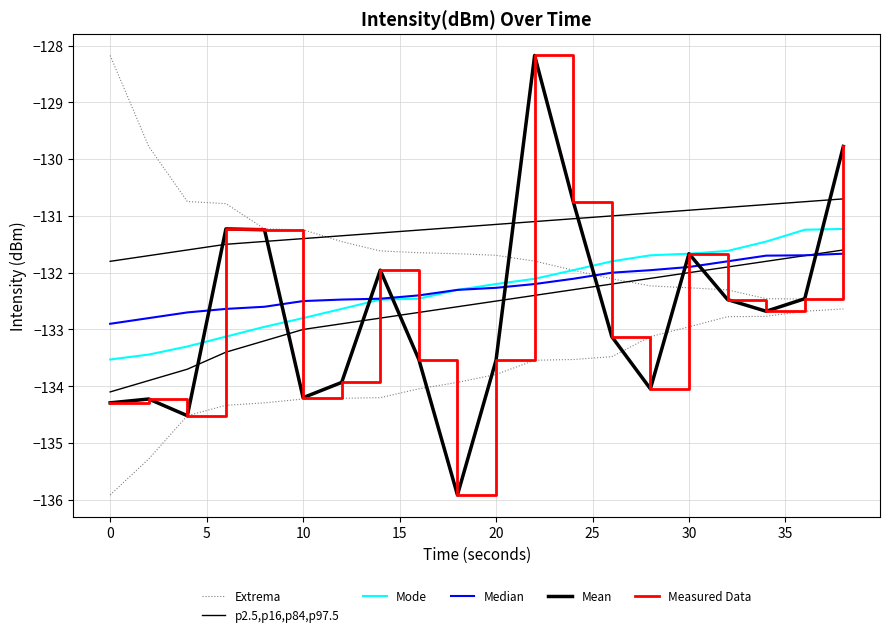

What is the lowest value of the Median series?

-132.9